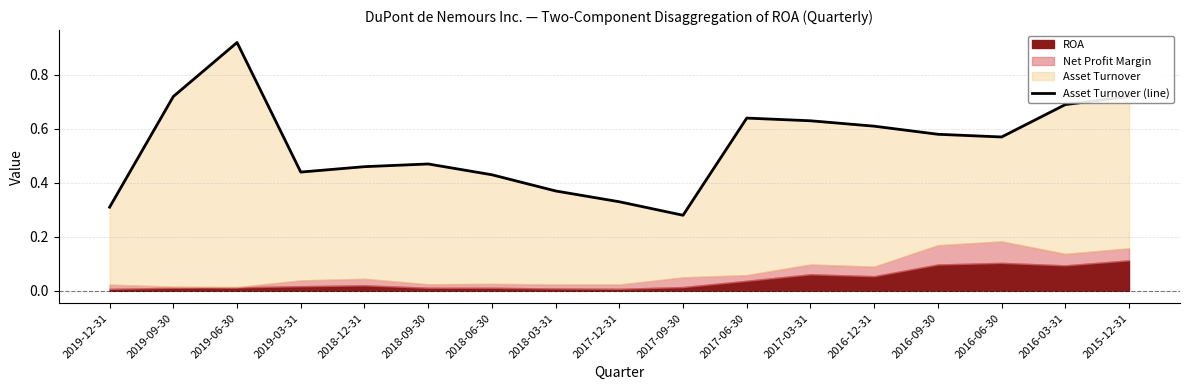

What is the label of the 5th point from the left?

2018-12-31